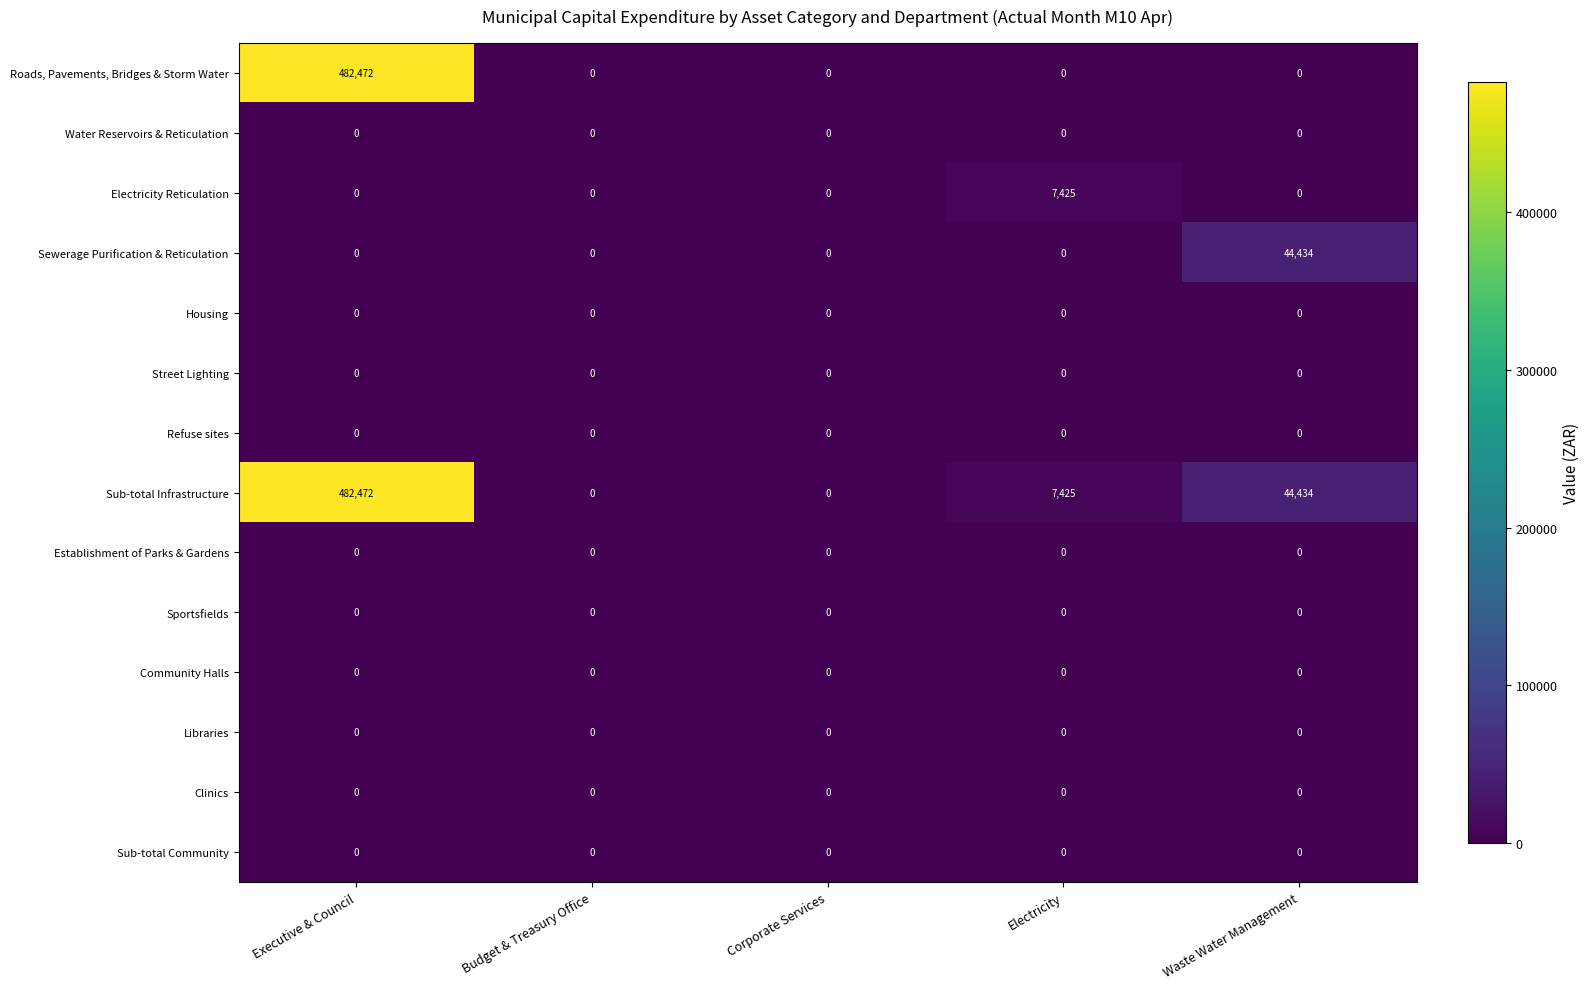

What is the difference between the Roads, Pavements, Bridges & Storm Water values at Waste Water Management and Executive & Council?

482472